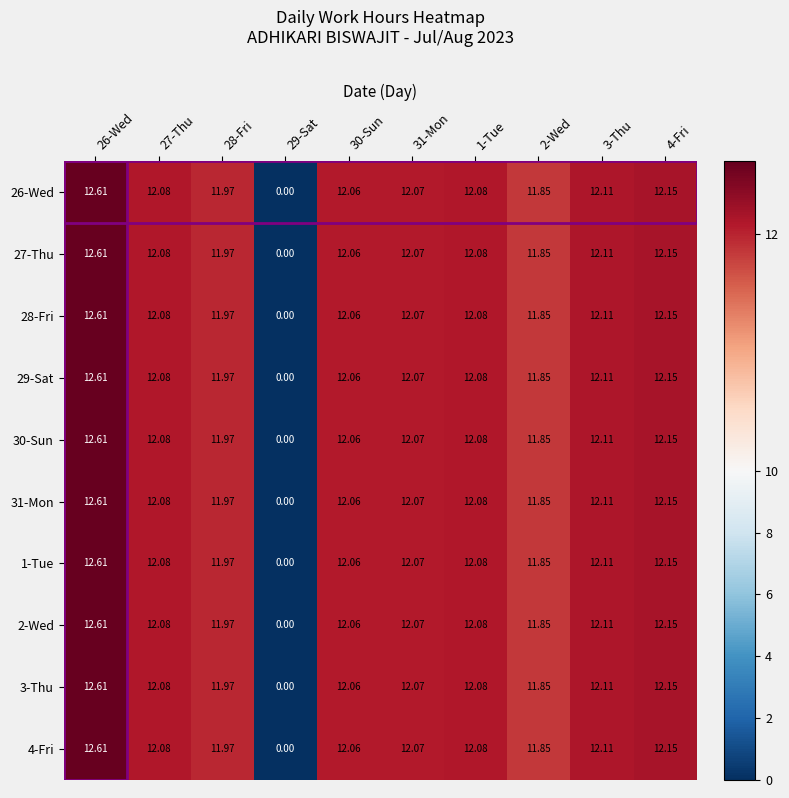

Is the value of 3-Thu at 3-Thu greater than the value of 31-Mon at 2-Wed?

Yes